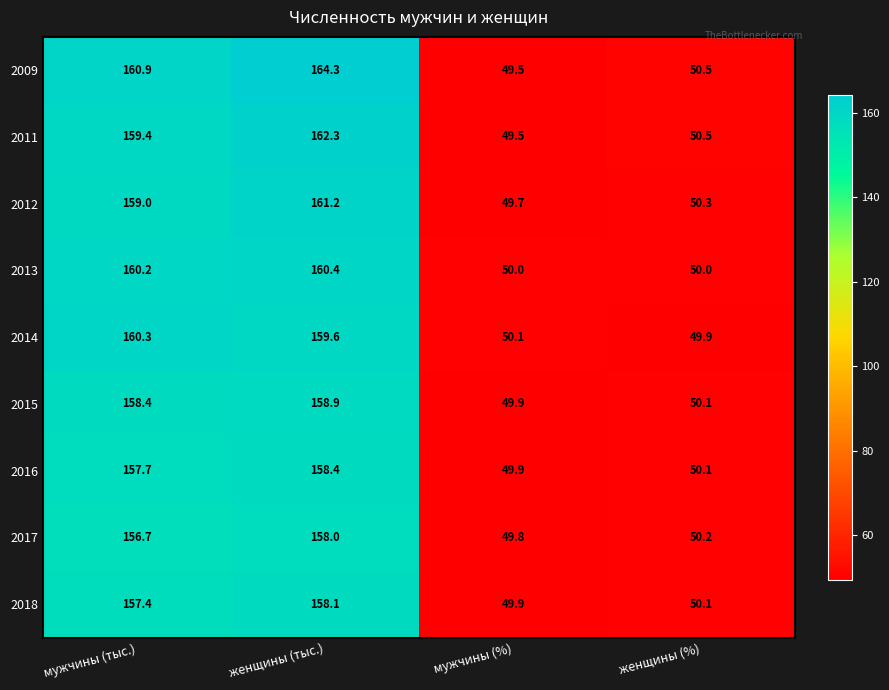

How many data points in 2012 are less than 159?

2